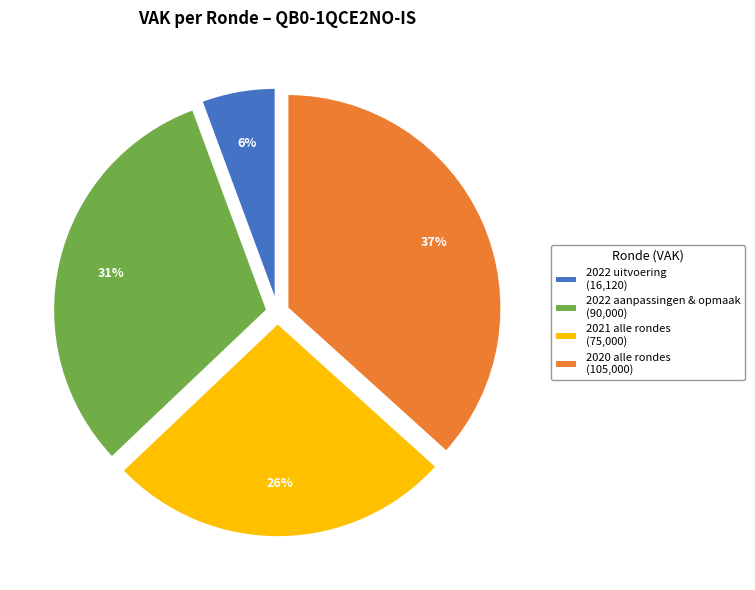

Which has a higher value, 2022 uitvoering (16,120) or 2022 aanpassingen & opmaak (90,000)?

2022 aanpassingen & opmaak (90,000)